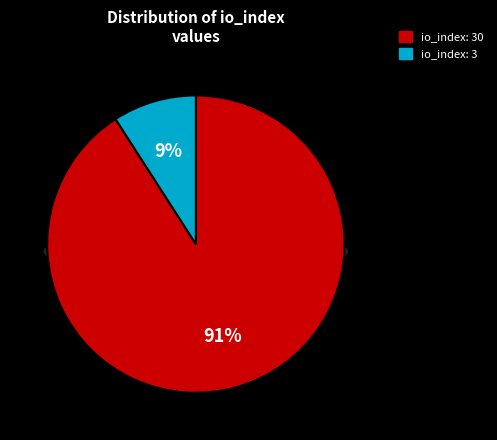

How much of the chart is everything except tx_index_3?

90.9%